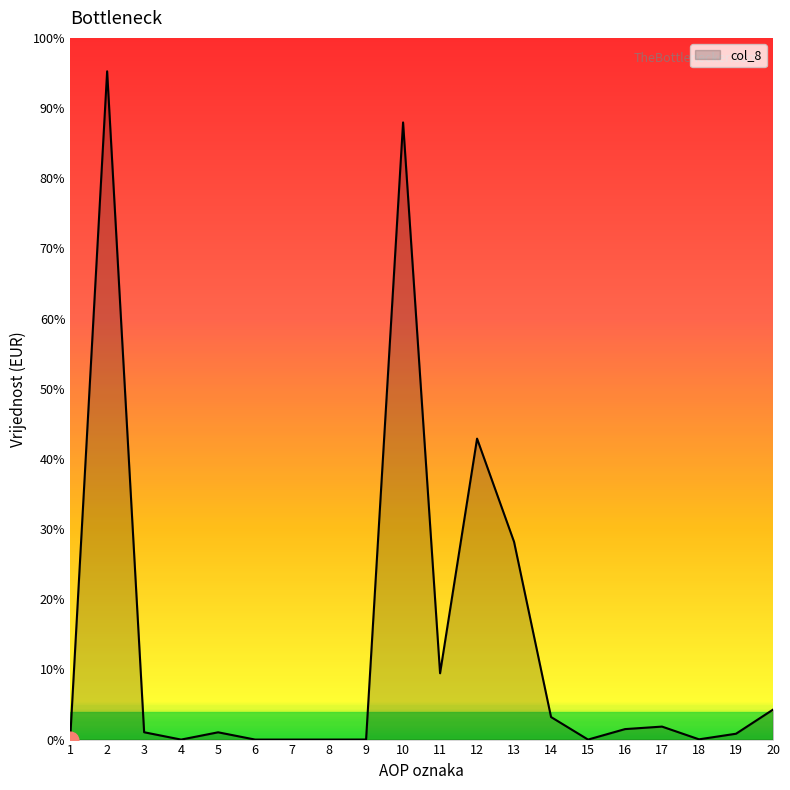

Which has a higher value, 16 or 18?

16